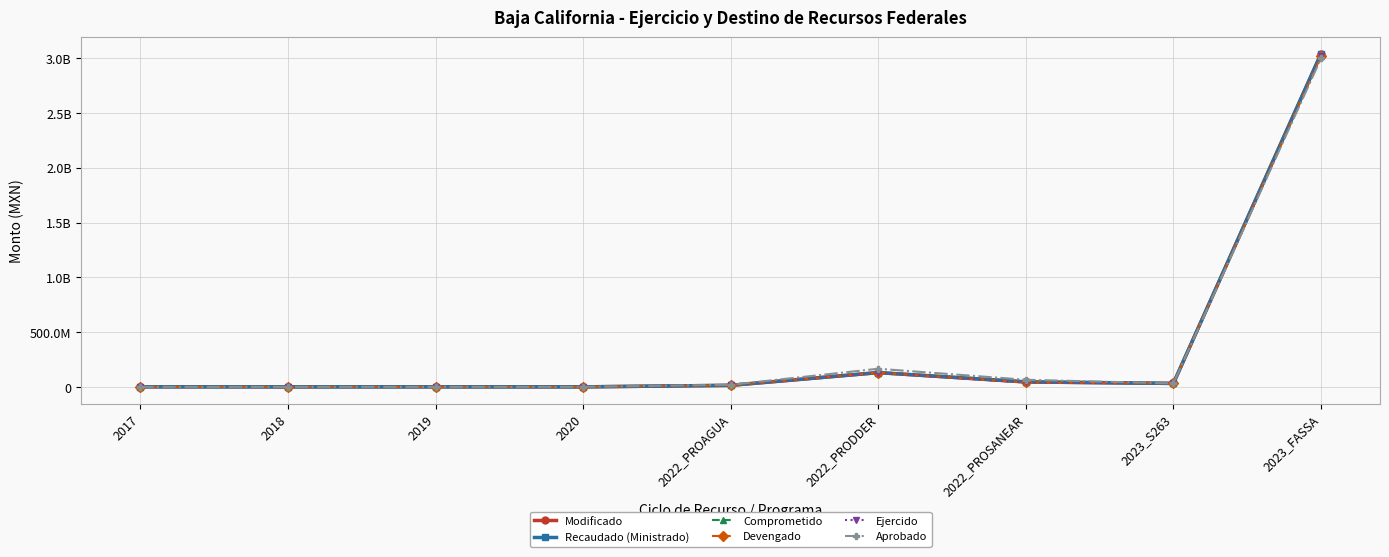

Between 2017 and 2022_PROAGUA, which is larger?

2022_PROAGUA